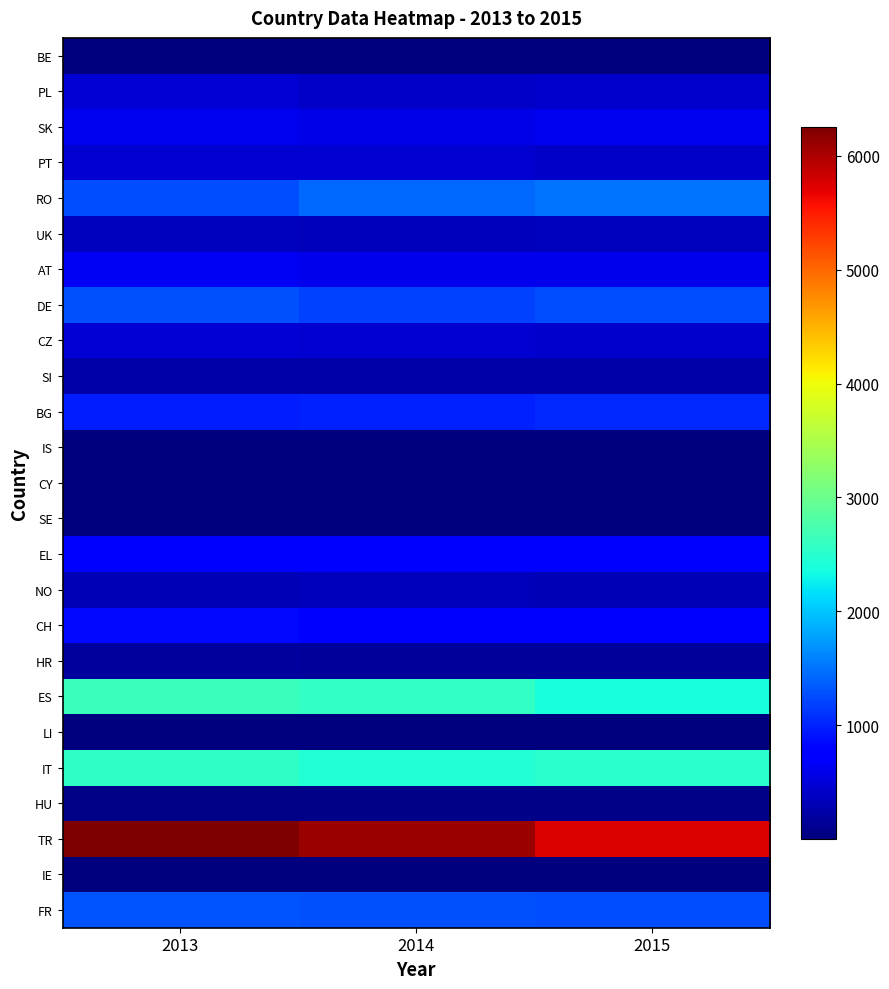

Which series has the largest total across all categories?

TR